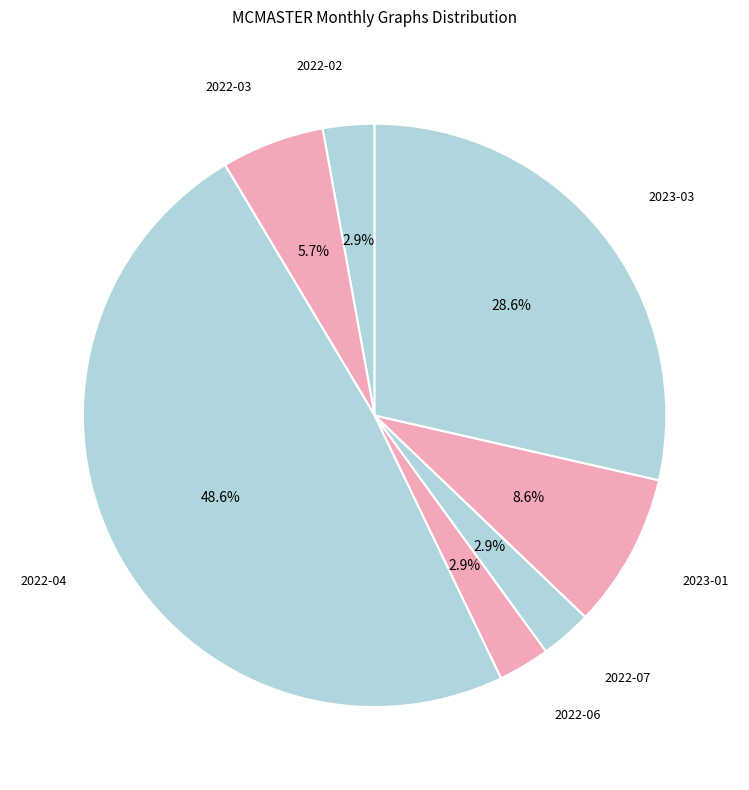

Combined, do 2022-04 and 2022-07 account for over 50%?

Yes